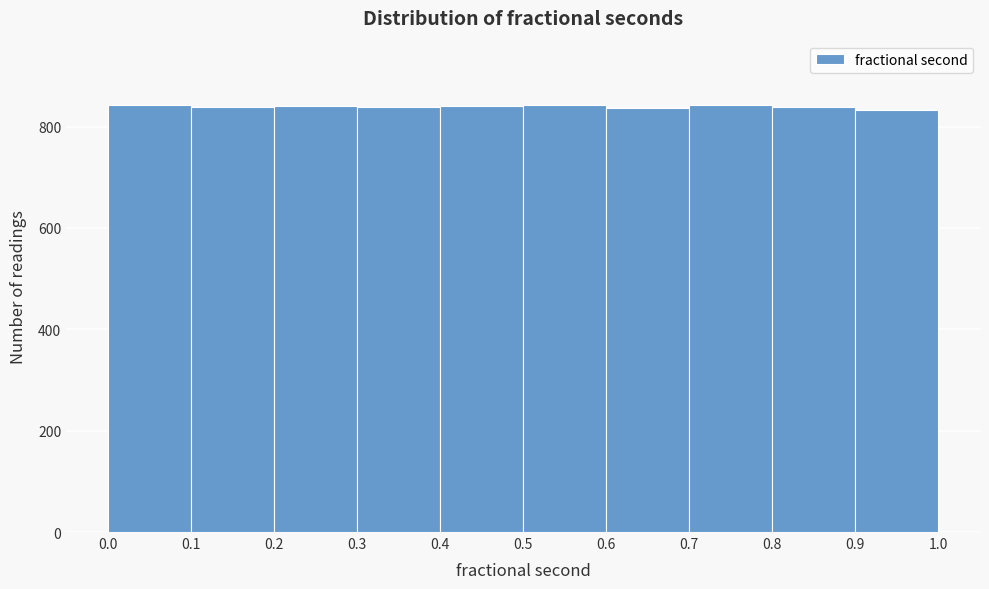

Reading left to right, list every bar in this chart as the range it spans on the x-axis followed by its height. The values are not printed on the chart, so give them approximately, as read against the axis.

0.0 to 0.1: 840
0.1 to 0.2: 840
0.2 to 0.3: 840
0.3 to 0.4: 840
0.4 to 0.5: 840
0.5 to 0.6: 840
0.6 to 0.7: 840
0.7 to 0.8: 840
0.8 to 0.9: 840
0.9 to 1.0: 840